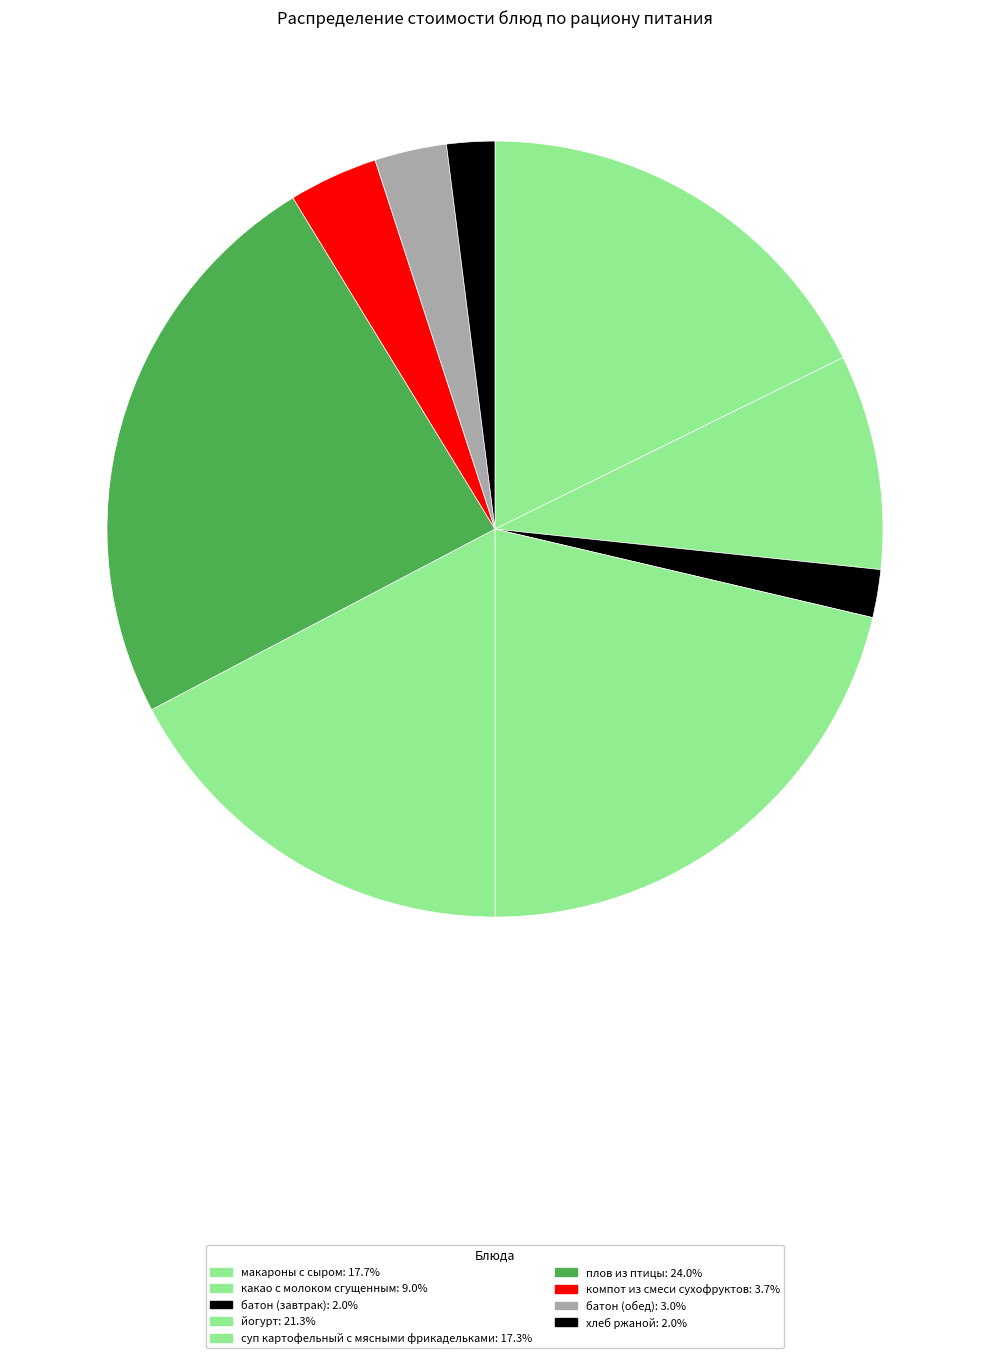

How many slices are in this pie chart?

9